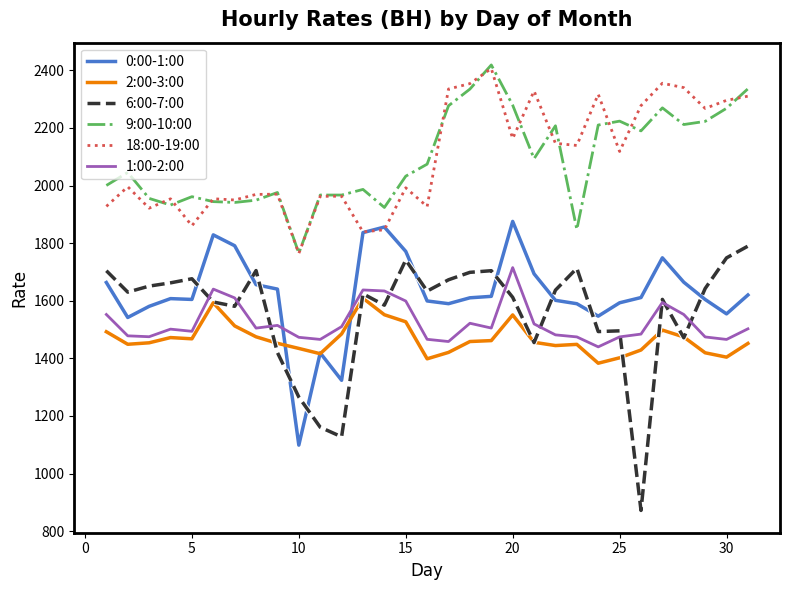

What is the highest value of the 9:00-10:00 series?

2418.6